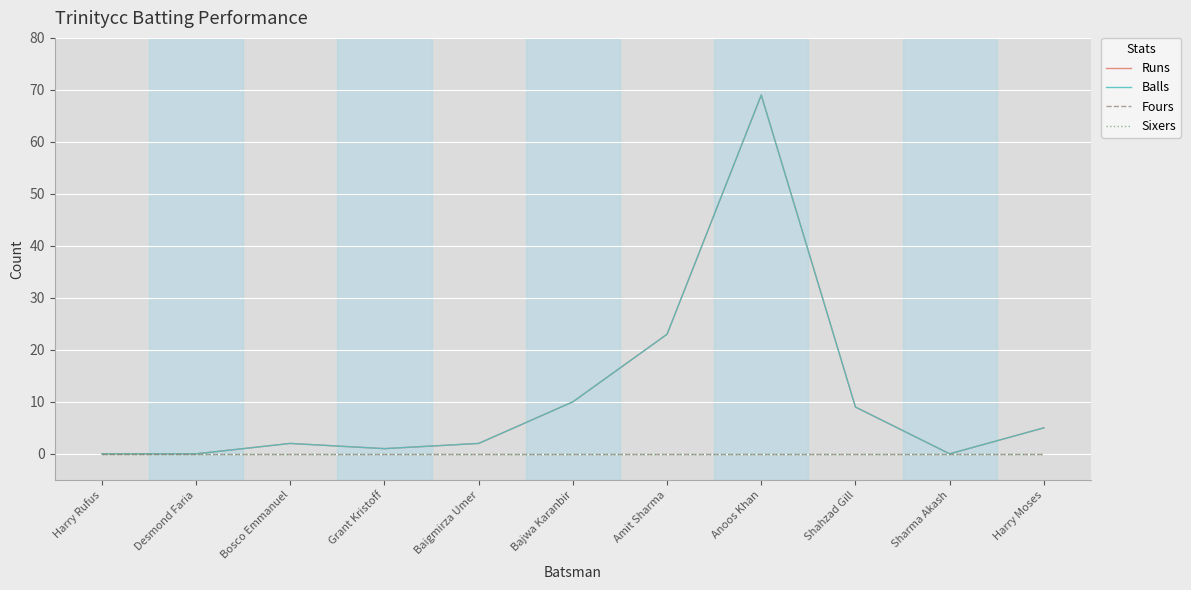

What is the difference between the highest and lowest values at Bosco Emmanuel?

2